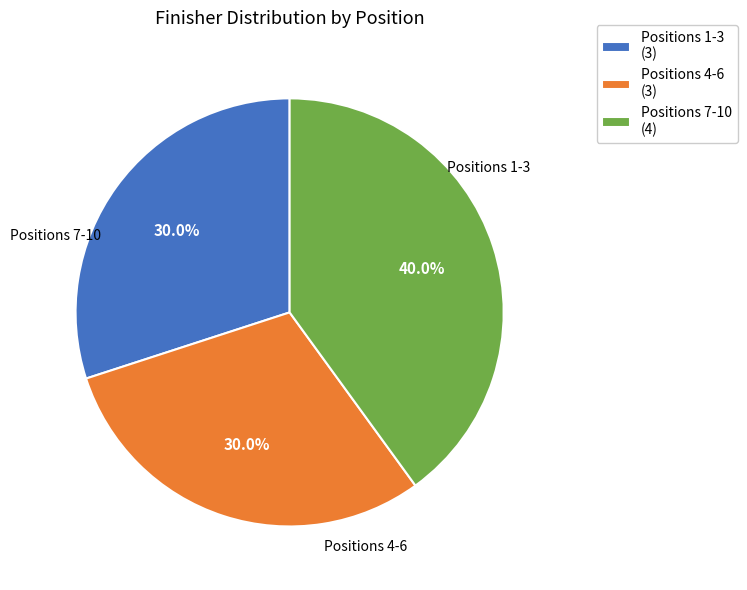

How many segments does this pie chart have?

3